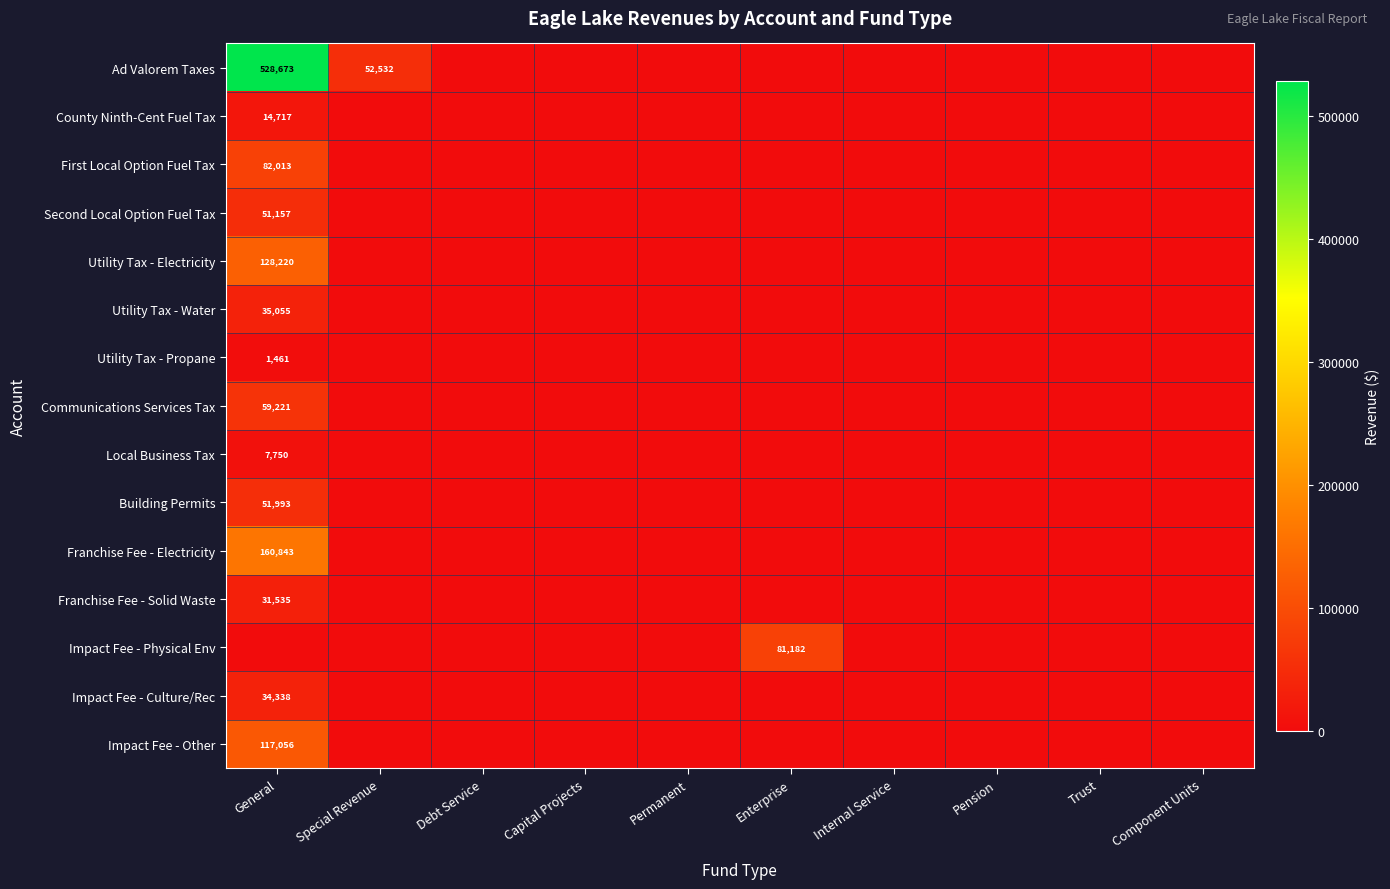

What is the greatest value displayed?

528673